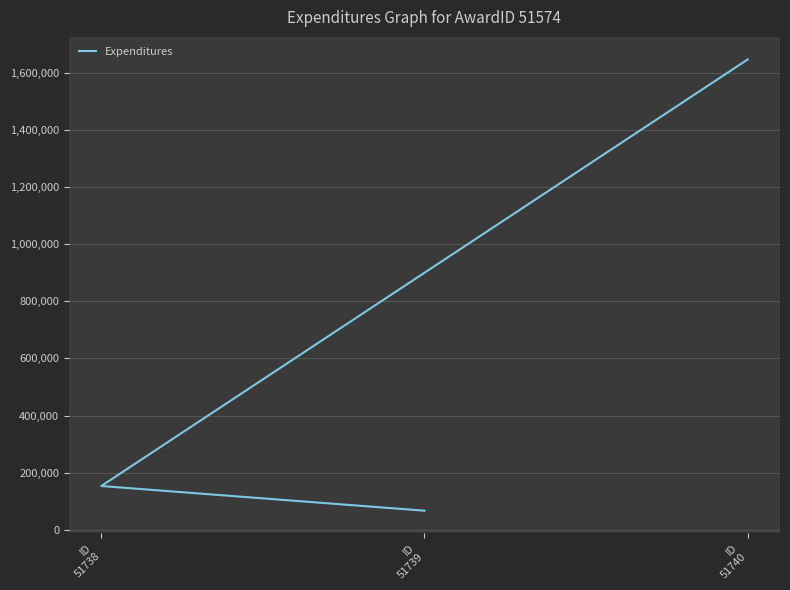

Between ID
51740 and ID
51738, which is larger?

ID
51740